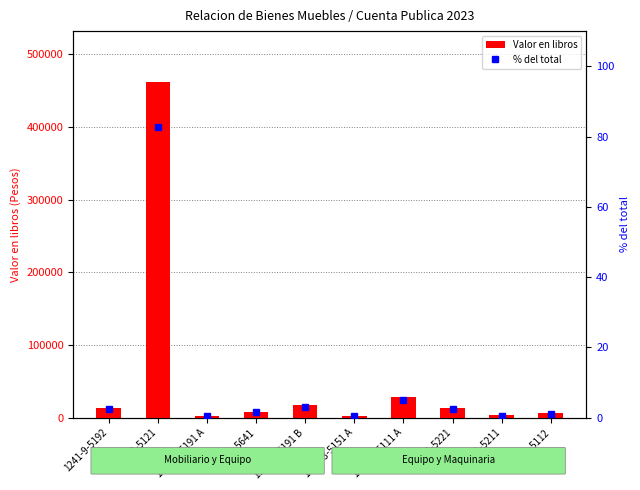

True or false: Valor en libros has a value of 4779.7 at 1242-1-5211.

False